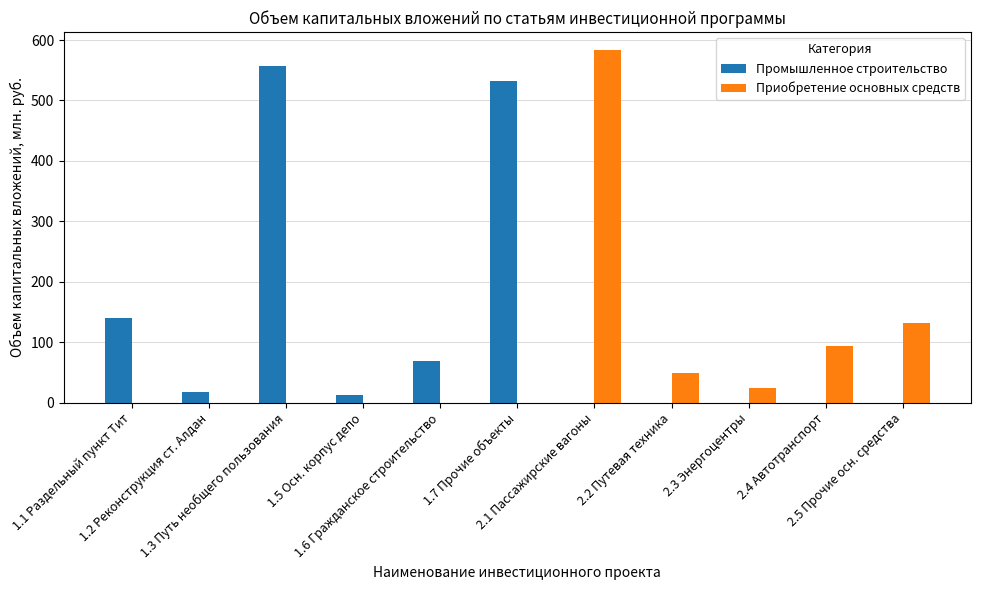

The value of Приобретение основных средств at 2.2 Путевая техника is 48.5. True or false?

True